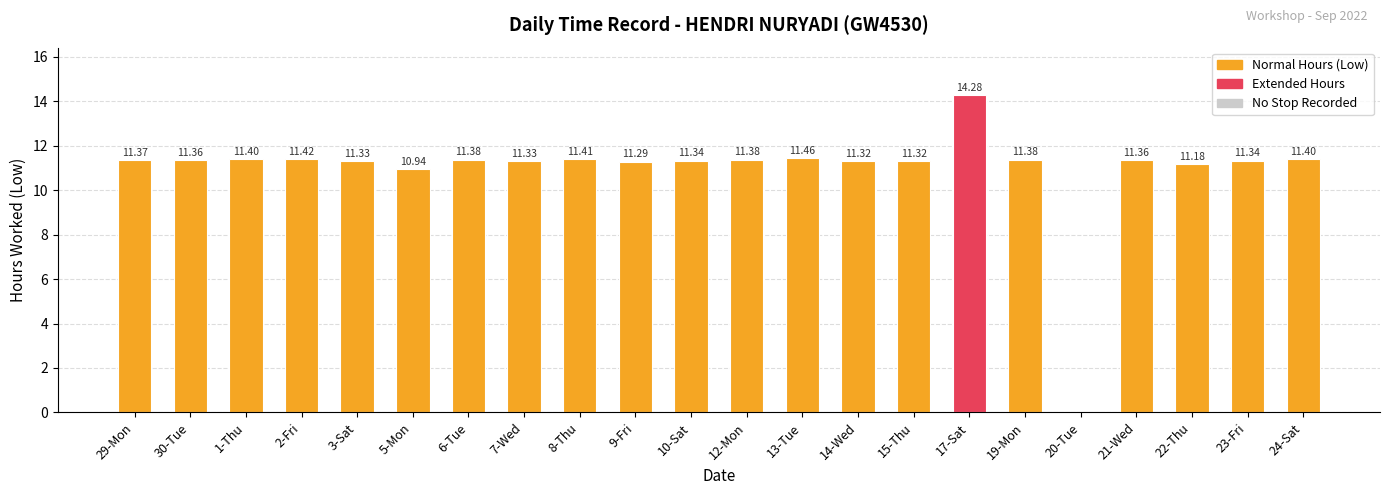

What is the sum of the values at 21-Wed and 29-Mon?

22.7